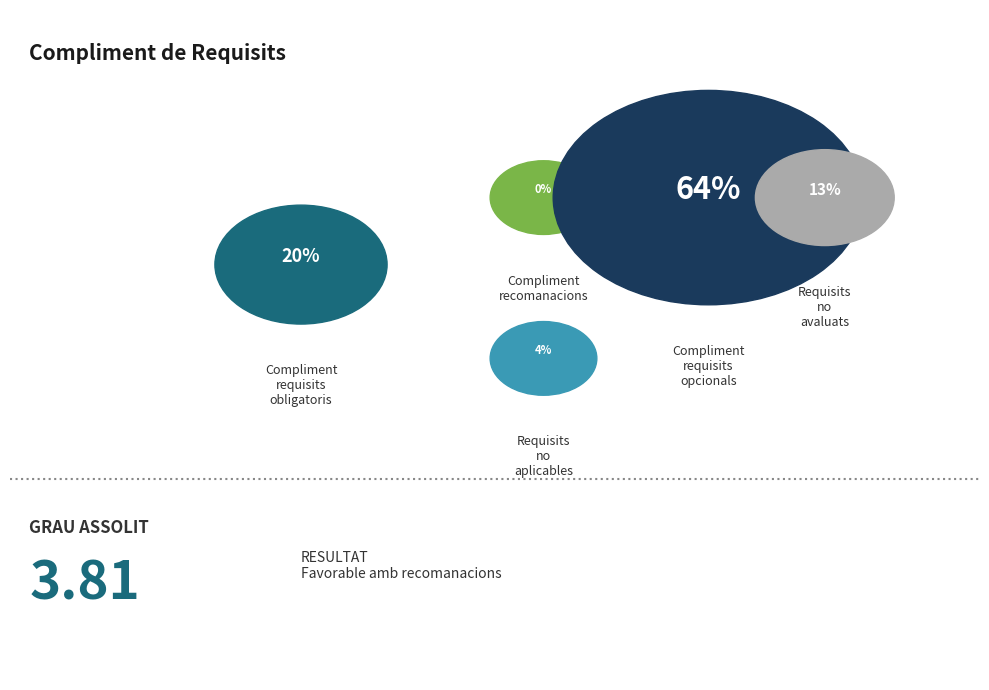

How many slices are in this pie chart?

5